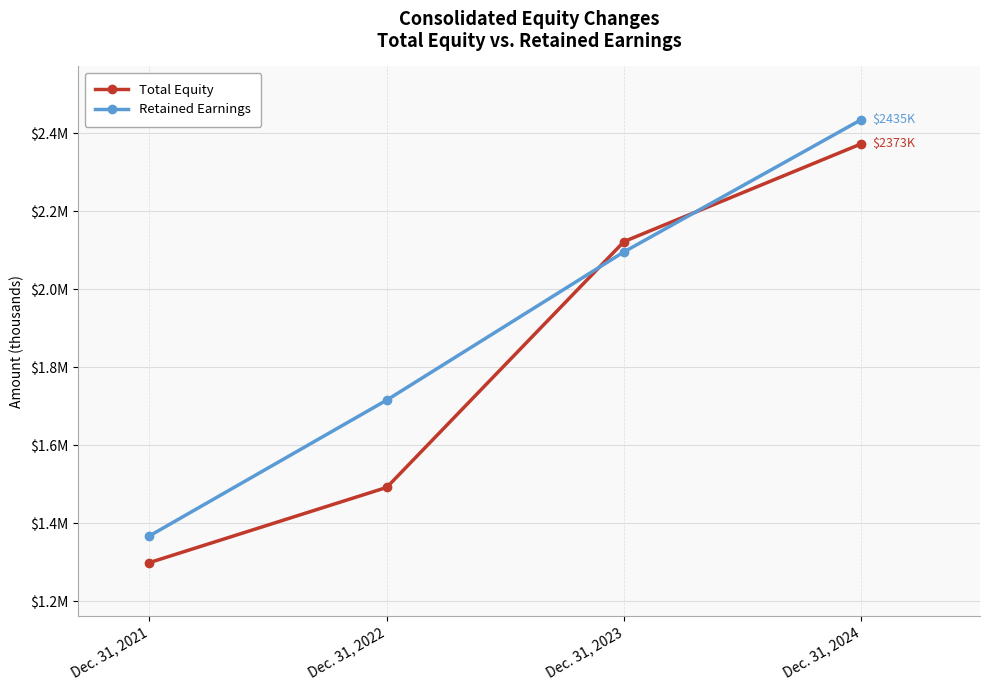

What are all the series names shown in the legend?

Total Equity, Retained Earnings